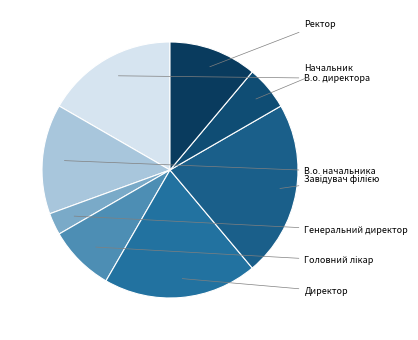

The Ректор slice represents 19% of the pie. True or false?

False